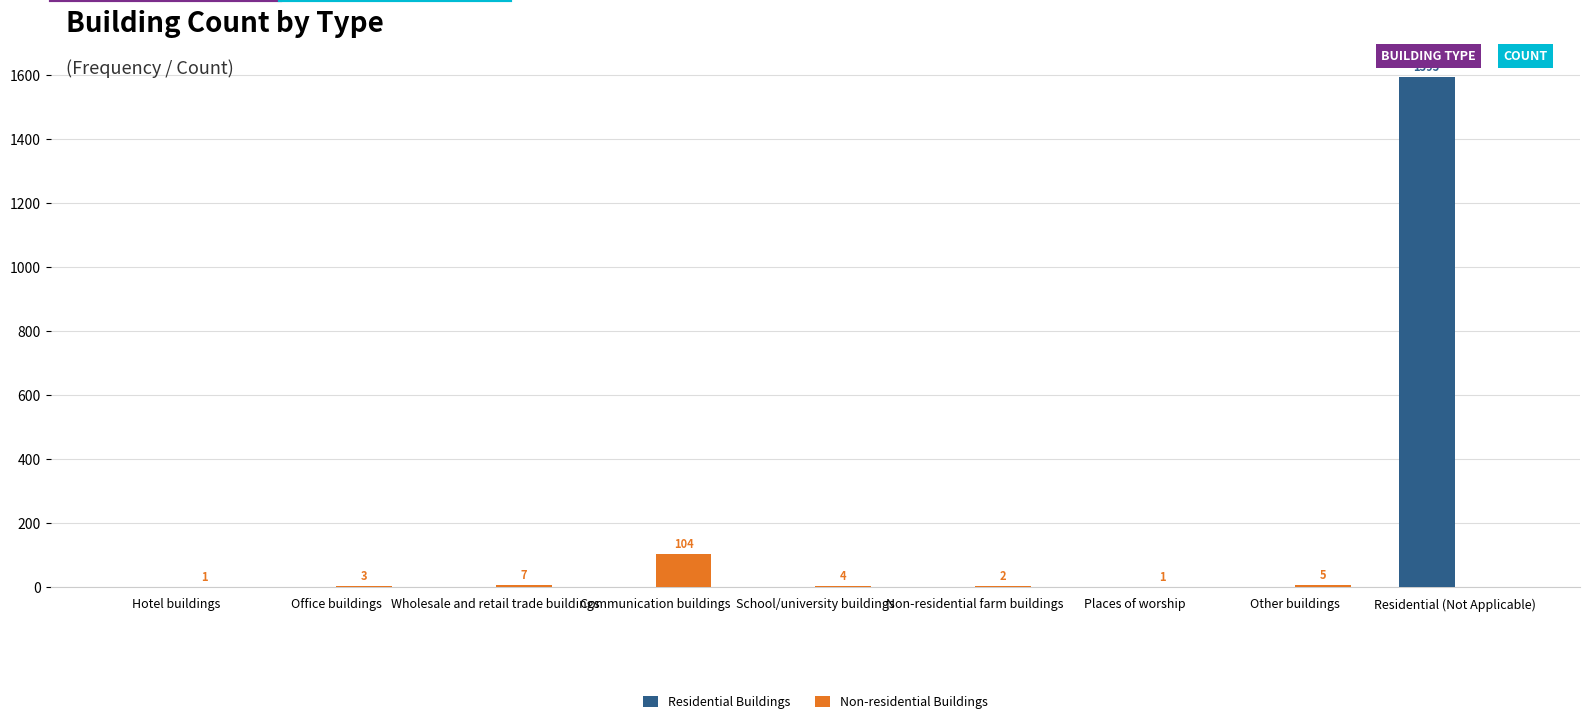

What is the maximum value shown in the chart?

1595